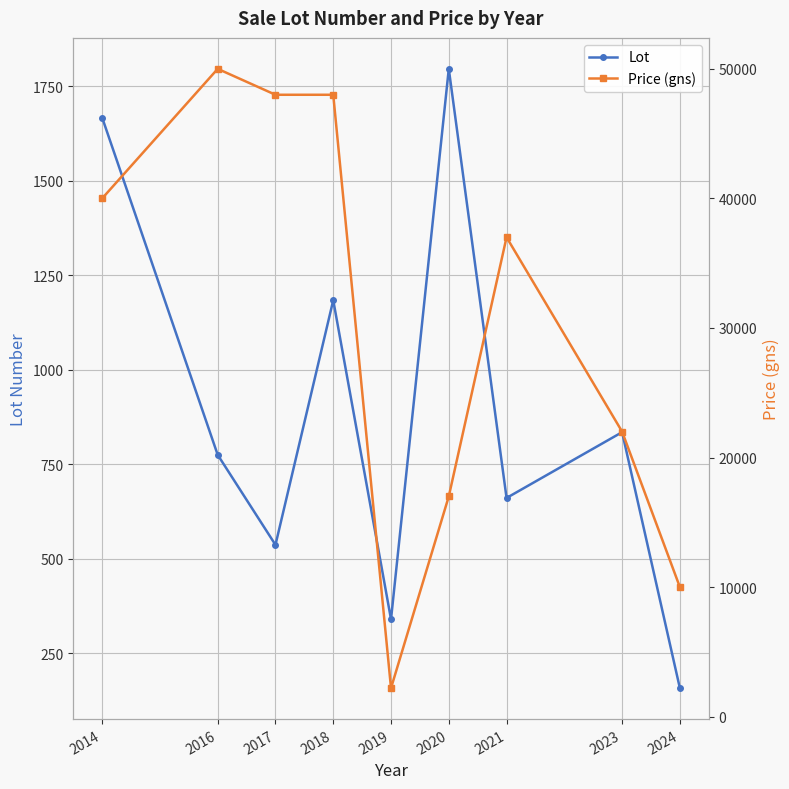

At which label is Price (gns) closest to 26100?

2023